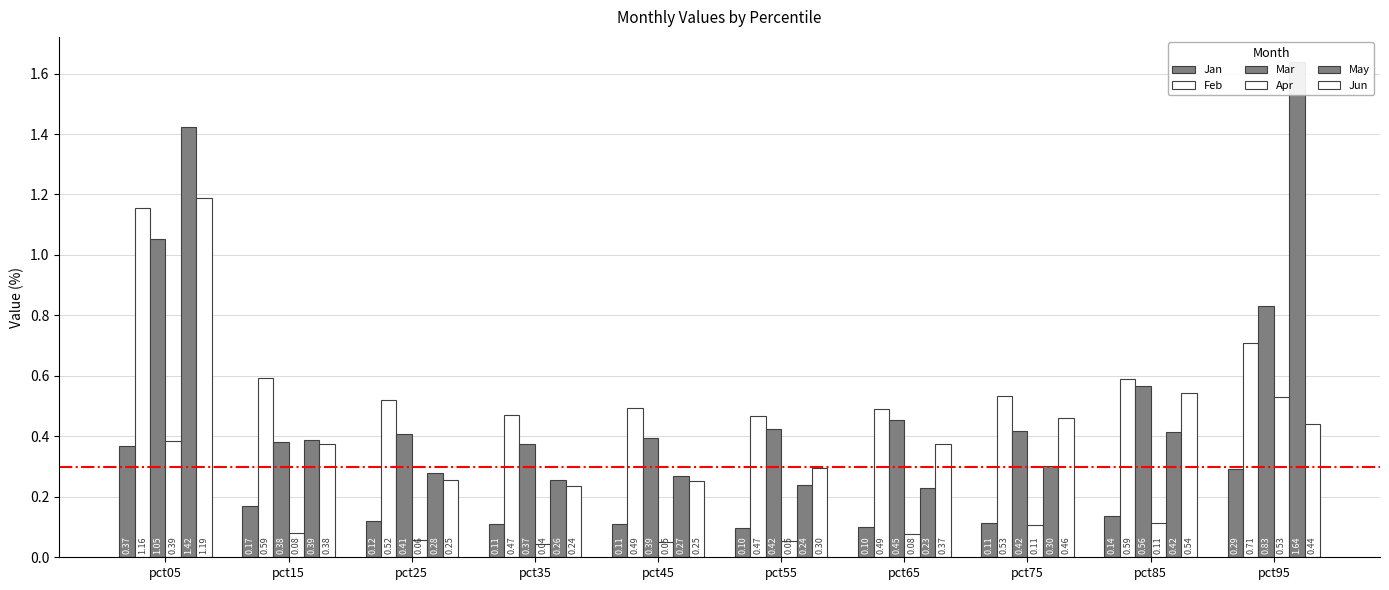

Reading left to right, transcribe all the data shown in this chart.

Jan: 0.4	0.2	0.1	0.1	0.1	0.1	0.1	0.1	0.1	0.3
Feb: 1.2	0.6	0.5	0.5	0.5	0.5	0.5	0.5	0.6	0.7
Mar: 1.1	0.4	0.4	0.4	0.4	0.4	0.5	0.4	0.6	0.8
Apr: 0.4	0.1	0.1	0.0	0.1	0.1	0.1	0.1	0.1	0.5
May: 1.4	0.4	0.3	0.3	0.3	0.2	0.2	0.3	0.4	1.6
Jun: 1.2	0.4	0.3	0.2	0.3	0.3	0.4	0.5	0.5	0.4